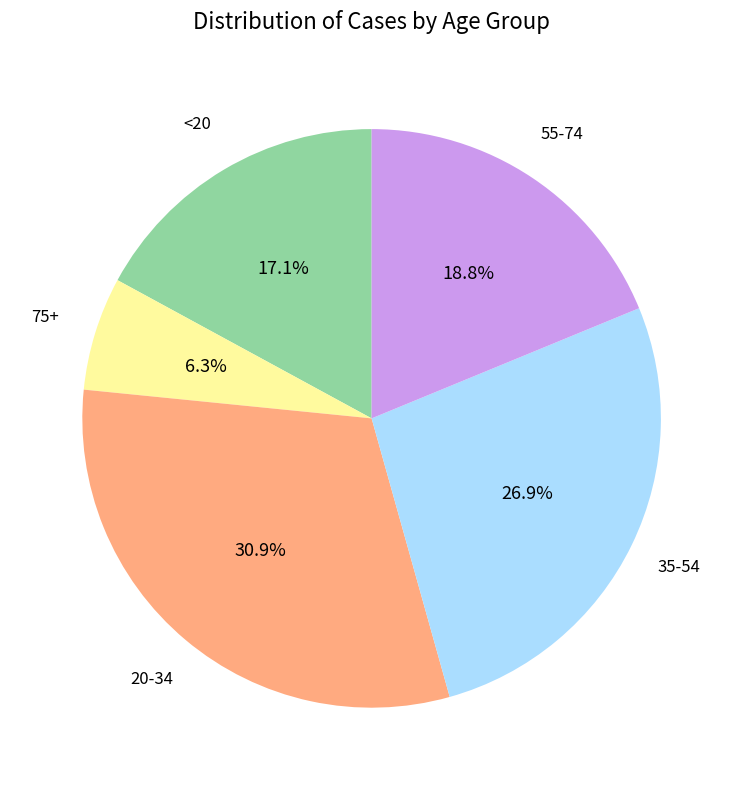

Is there a majority slice in this chart?

No